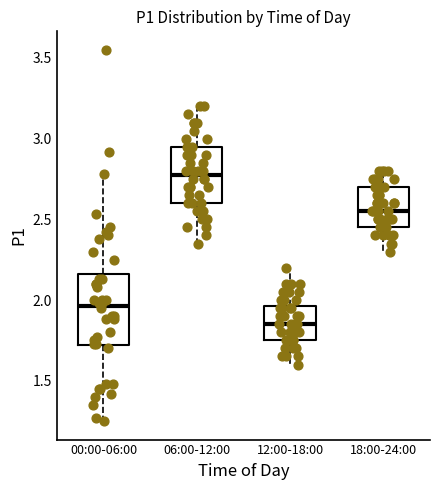

Reading left to right, transcribe this box plot: for each box, give where its median line is, the range the box spans, and where its two whiskers end, as read against the y-axis. The values are not printed on the chart, so give them approximately, as read against the axis.

00:00-06:00: median 1.95, box 1.70 to 2.15, whiskers 1.25 to 2.80
06:00-12:00: median 2.80, box 2.60 to 2.95, whiskers 2.35 to 3.20
12:00-18:00: median 1.85, box 1.75 to 1.95, whiskers 1.60 to 2.20
18:00-24:00: median 2.55, box 2.45 to 2.70, whiskers 2.30 to 2.80